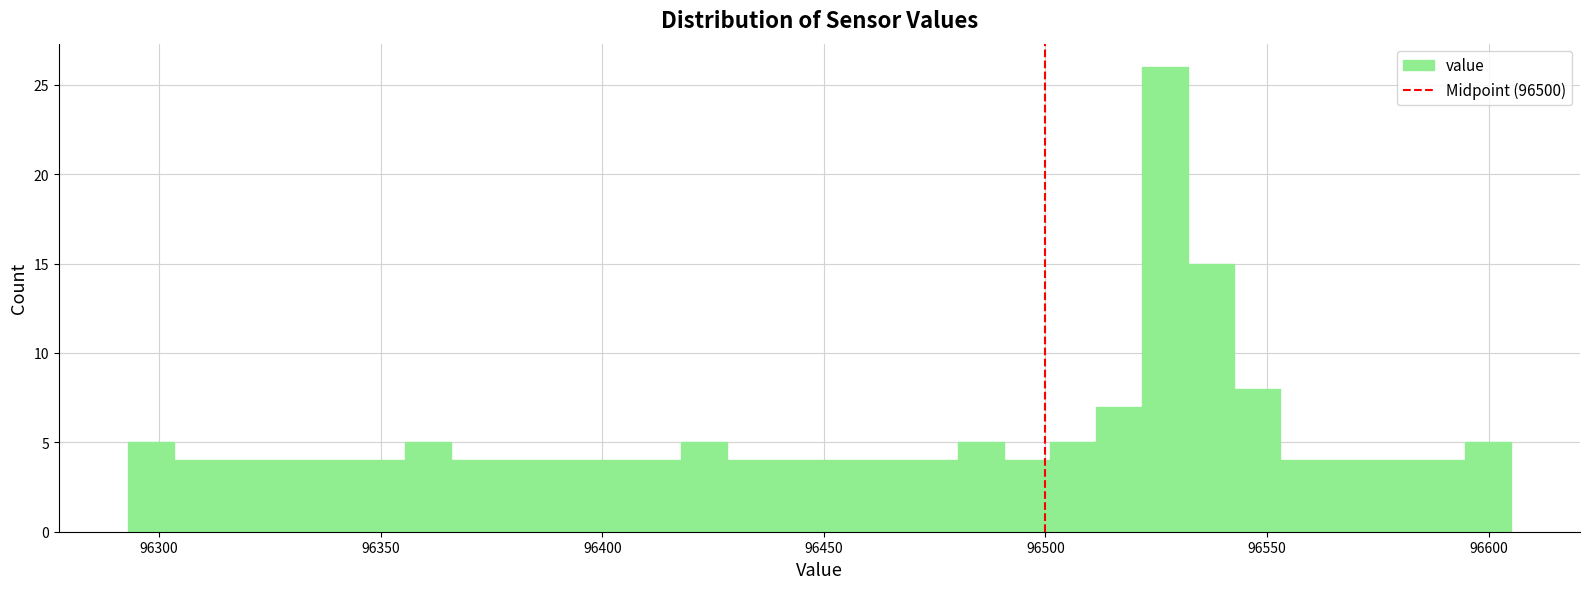

Around what value on the x-axis is the tallest bar? Give the approximate position of its centre, as read against the axis.

96525